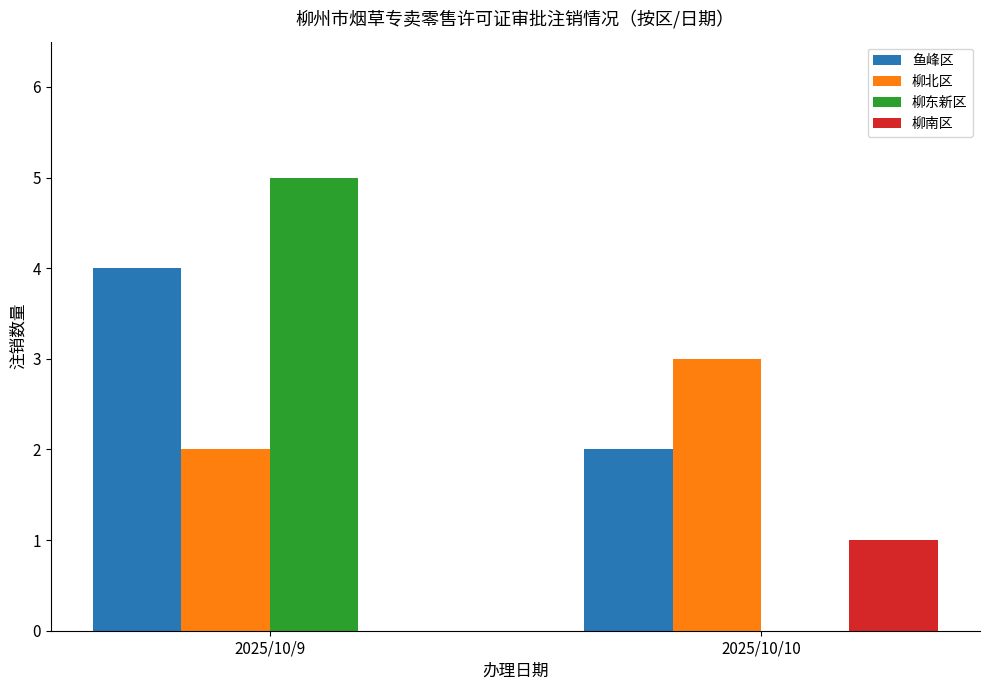

What is the spread (max minus min) of values at 2025/10/10?

3